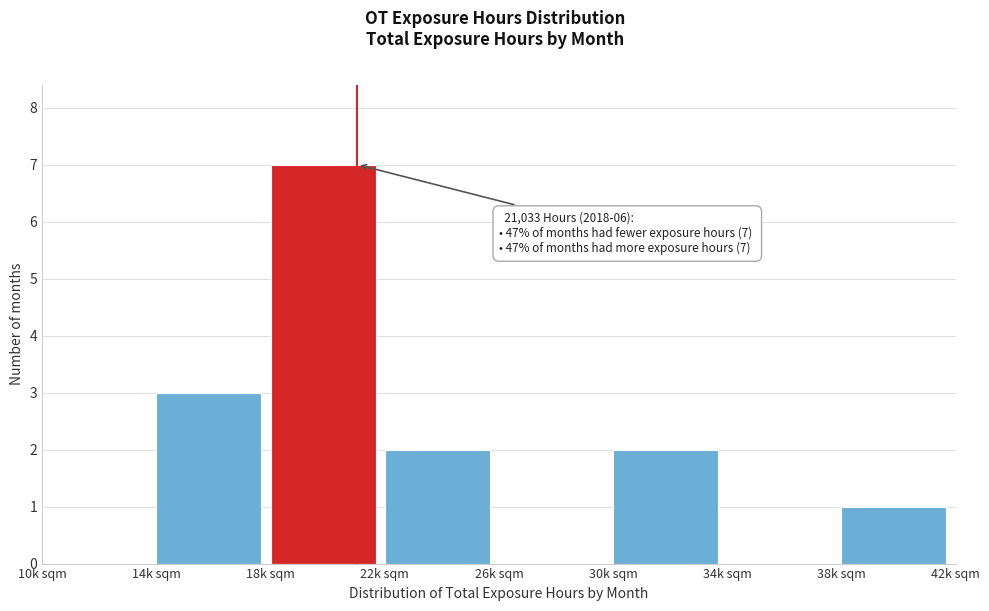

Reading left to right, what are all the values shown in this chart?

10k sqm=0	14k sqm=3	18k sqm=7	22k sqm=2	26k sqm=0	30k sqm=2	34k sqm=0	38k sqm=1